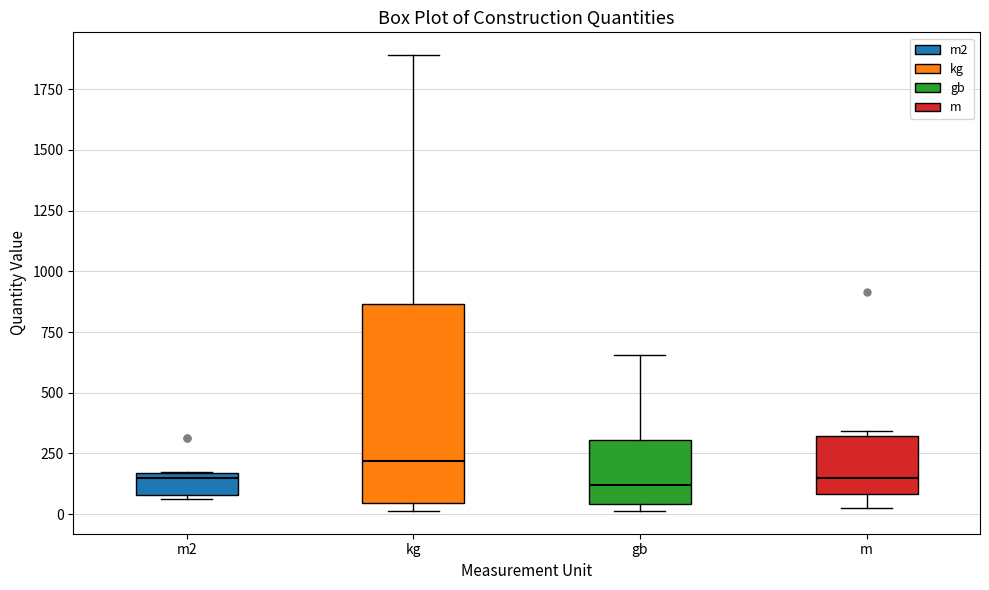

Comparing the boxes themselves (not the whiskers), which one is the tallest?

kg